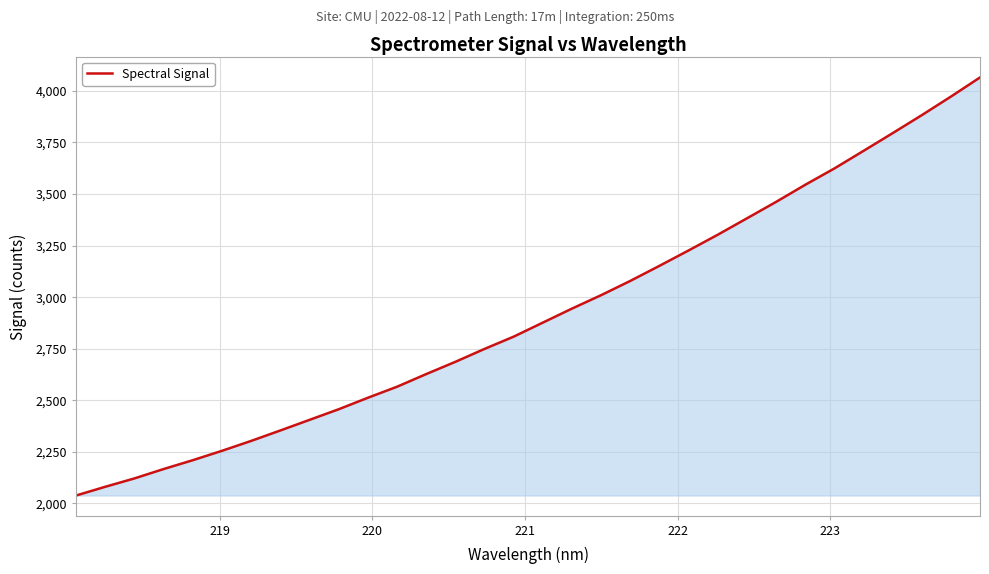

Reading right to left, list all the values displayed in this chart.

4065.1	3972.3	3882.2	3795.0	3709.1	3623.9	3544.7	3461.8	3382.2	3302.8	3226.6	3152.1	3079.0	3009.9	2944.7	2876.8	2808.7	2749.3	2686.6	2627.2	2565.9	2512.4	2456.6	2405.2	2353.7	2303.1	2255.2	2209.6	2166.8	2121.3	2080.7	2038.3